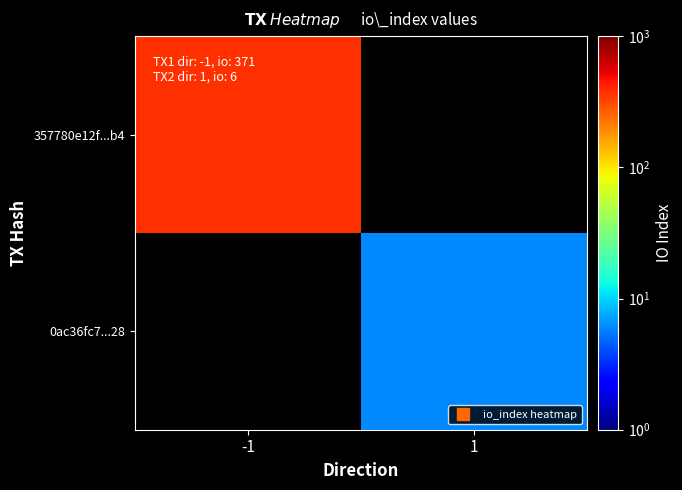

Which series has the largest range (max minus min)?

357780e12f...b4